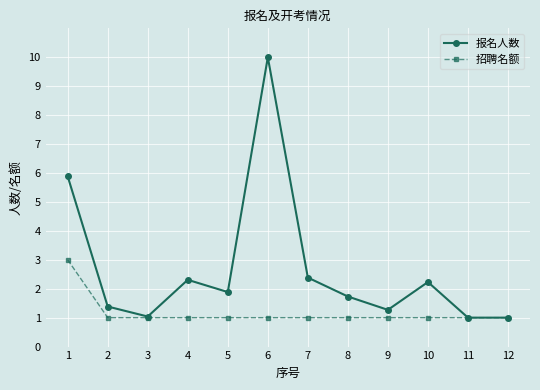

Does the chart display data point markers on the line(s)?

Yes